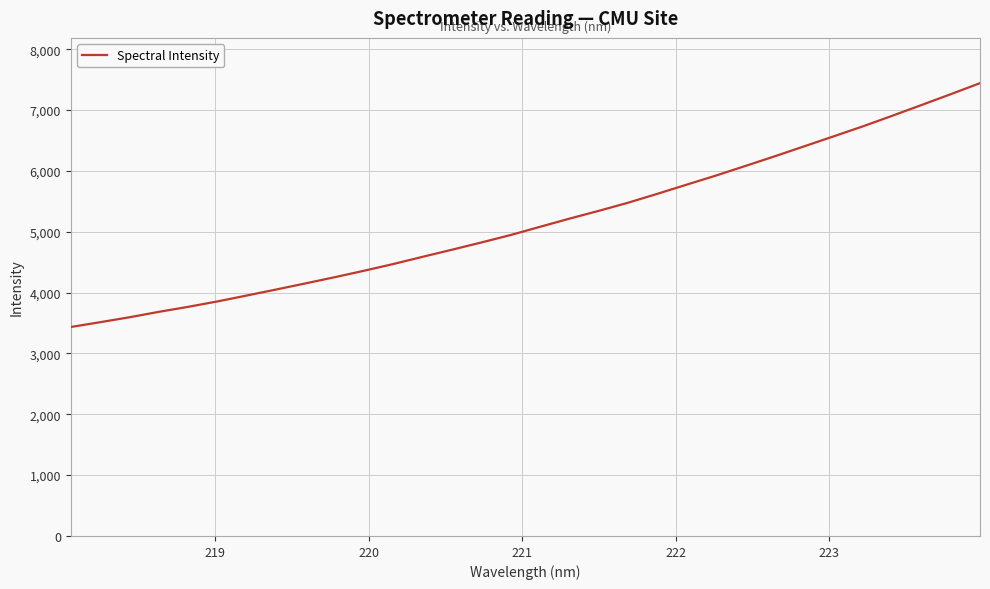

True or false: there are more than 2 points higher than both neighbors.

False